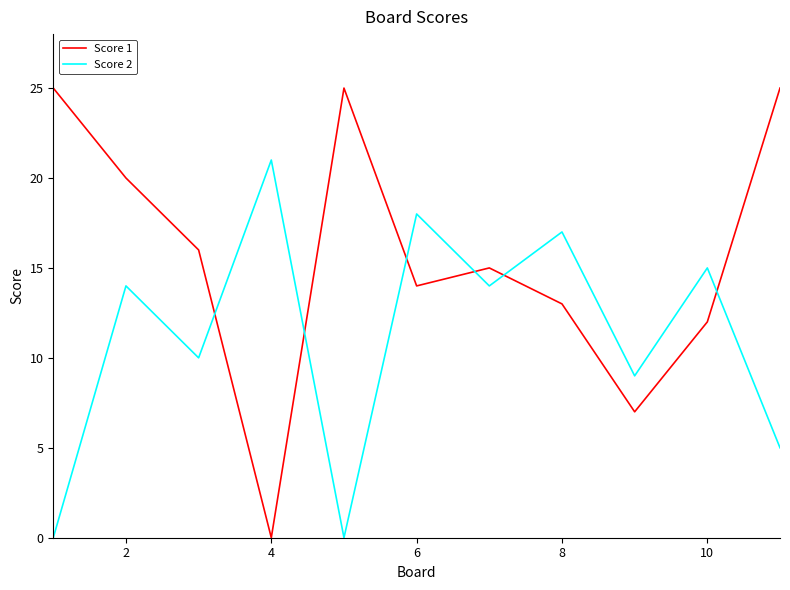

How many interior local peaks does the Score 2 series have?

5